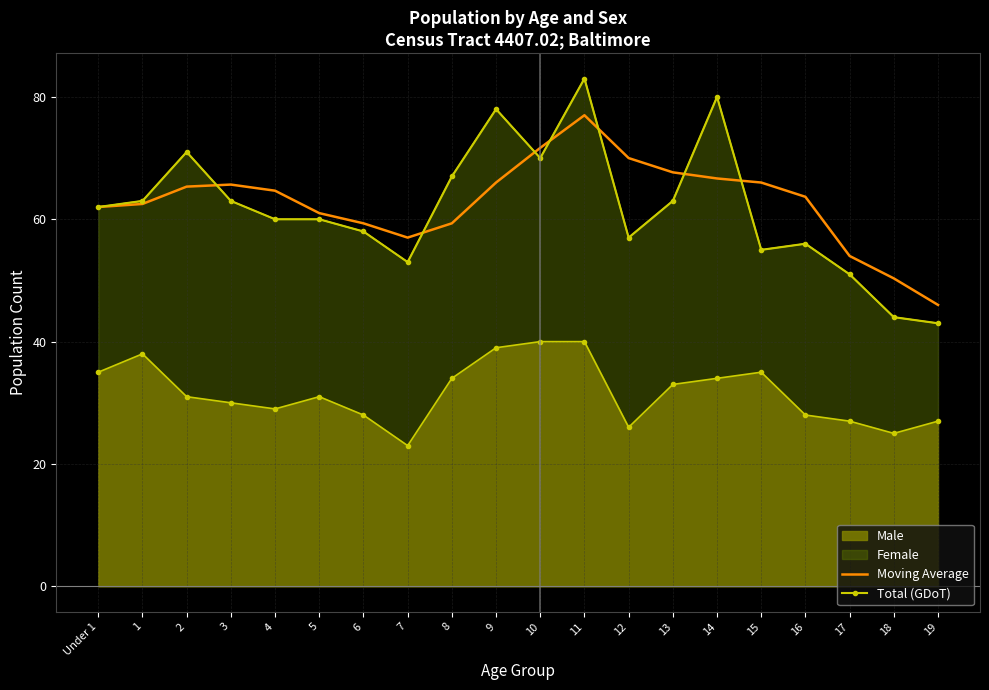

Where is Moving Average nearest to the value 61?

5